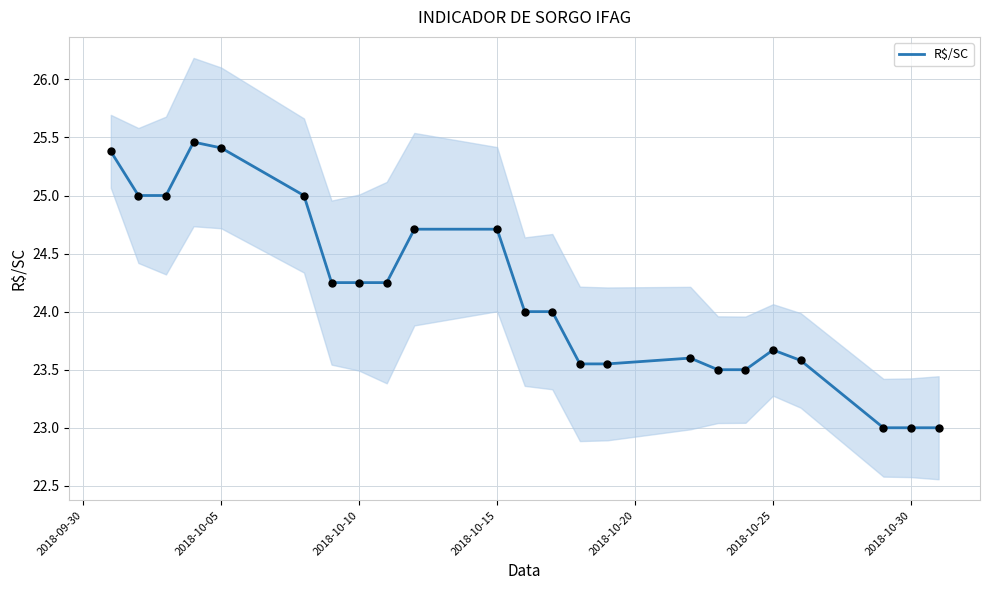

The value of R$/SC at 2018-10-10 is 12.7. True or false?

False